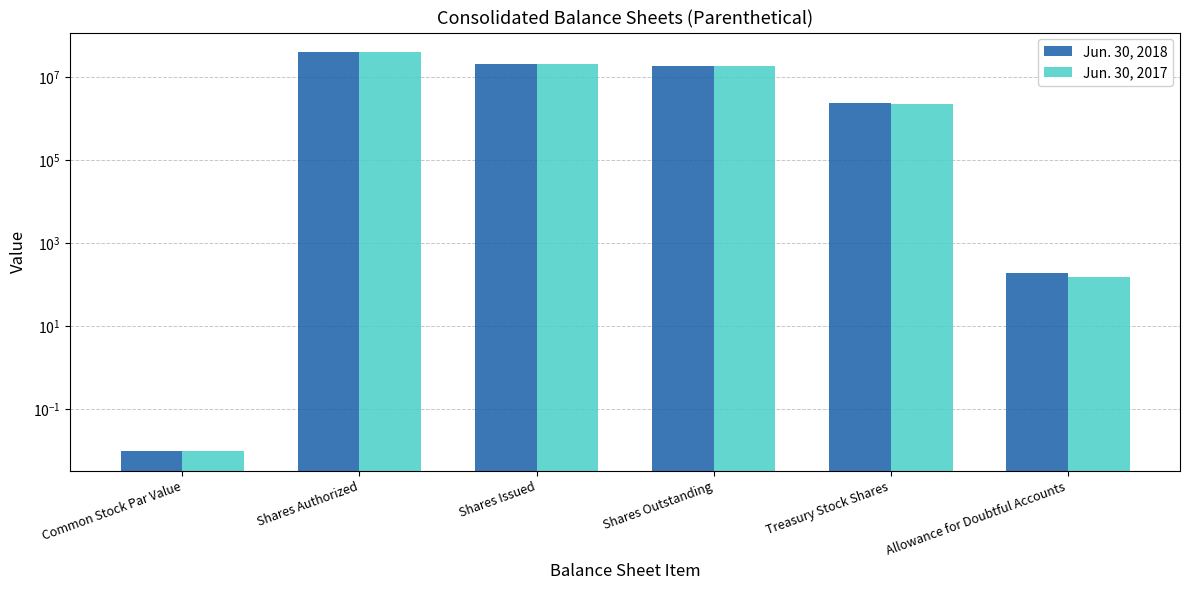

How many data points in Jun. 30, 2018 are above 18729082?

2